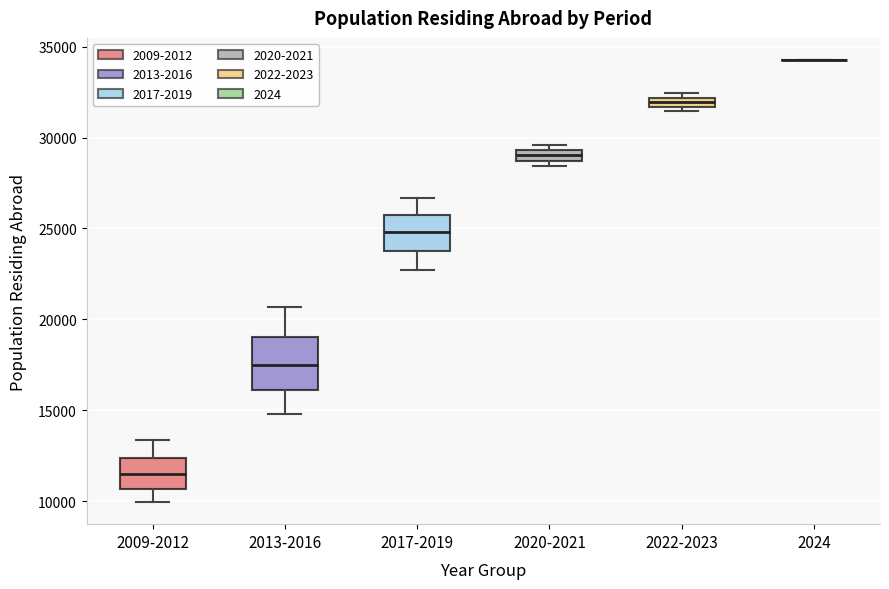

Which box is the tallest, from its lower edge to its upper edge?

2013-2016